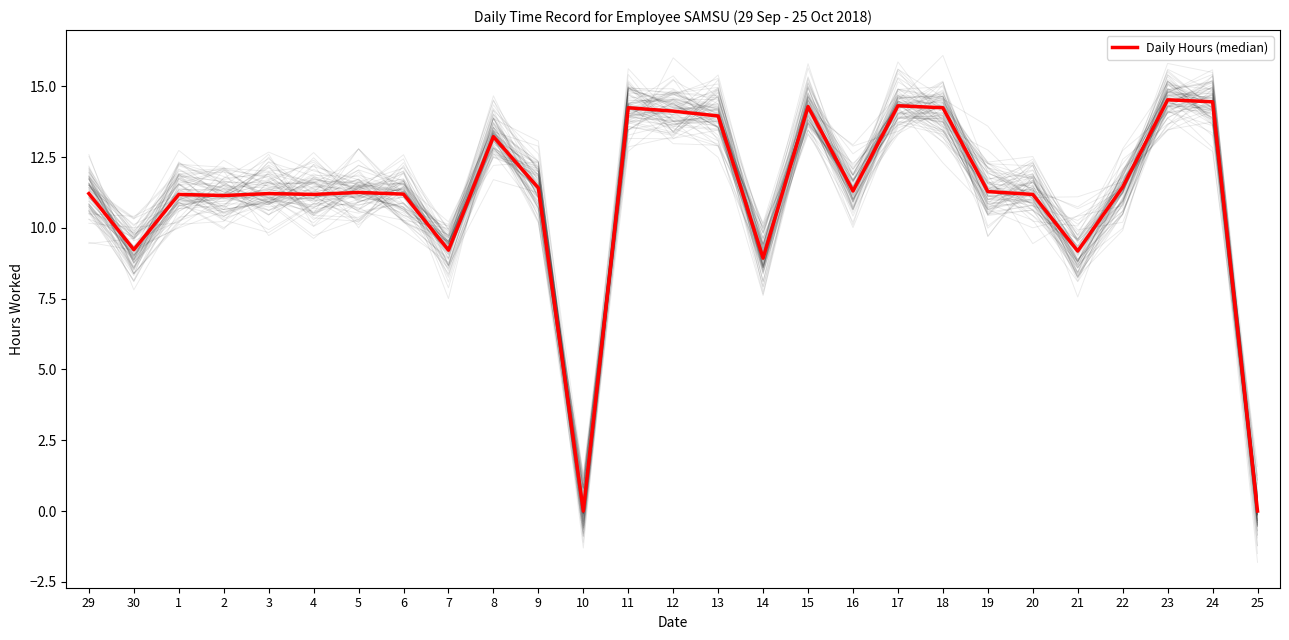

Does the chart display data point markers on the line(s)?

No